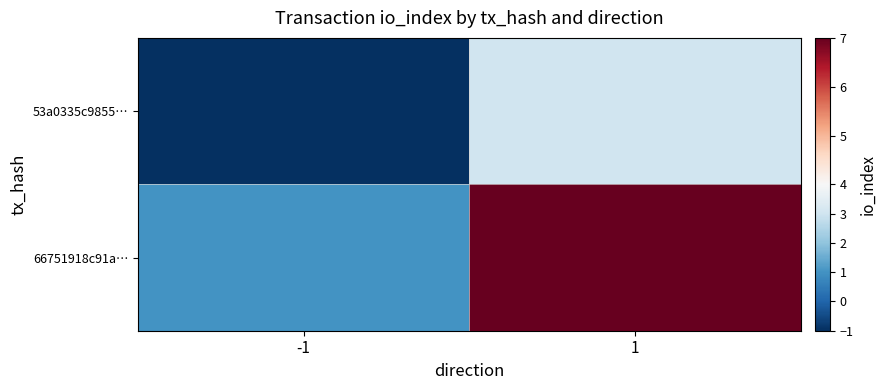

Reading right to left, transcribe all the data shown in this chart.

53a0335c9855…: 1=3	-1=-1
66751918c91a…: 1=7	-1=1